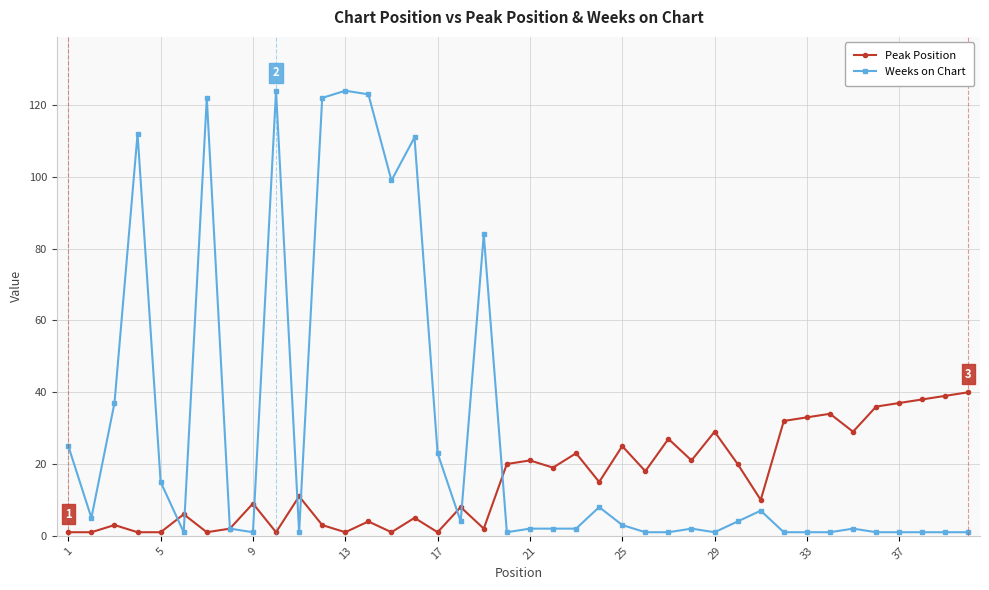

How many series are shown in this chart?

2